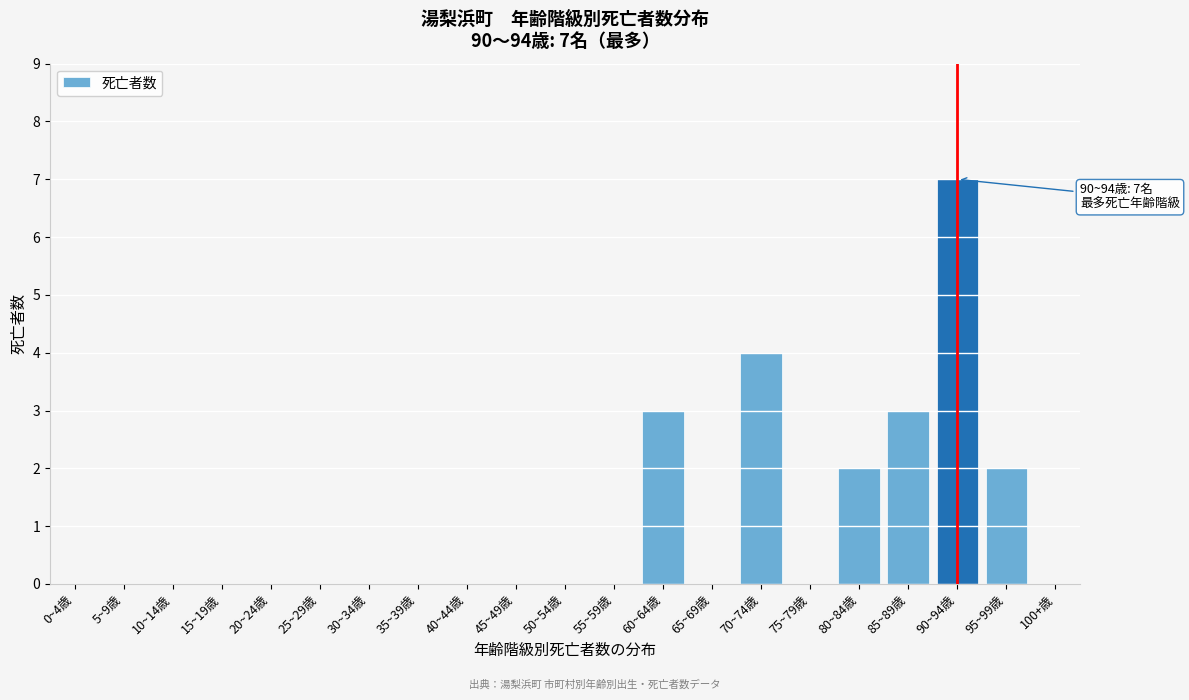

Reading left to right, transcribe all the data shown in this chart.

0~4歳=0	5~9歳=0	10~14歳=0	15~19歳=0	20~24歳=0	25~29歳=0	30~34歳=0	35~39歳=0	40~44歳=0	45~49歳=0	50~54歳=0	55~59歳=0	60~64歳=3	65~69歳=0	70~74歳=4	75~79歳=0	80~84歳=2	85~89歳=3	90~94歳=7	95~99歳=2	100+歳=0